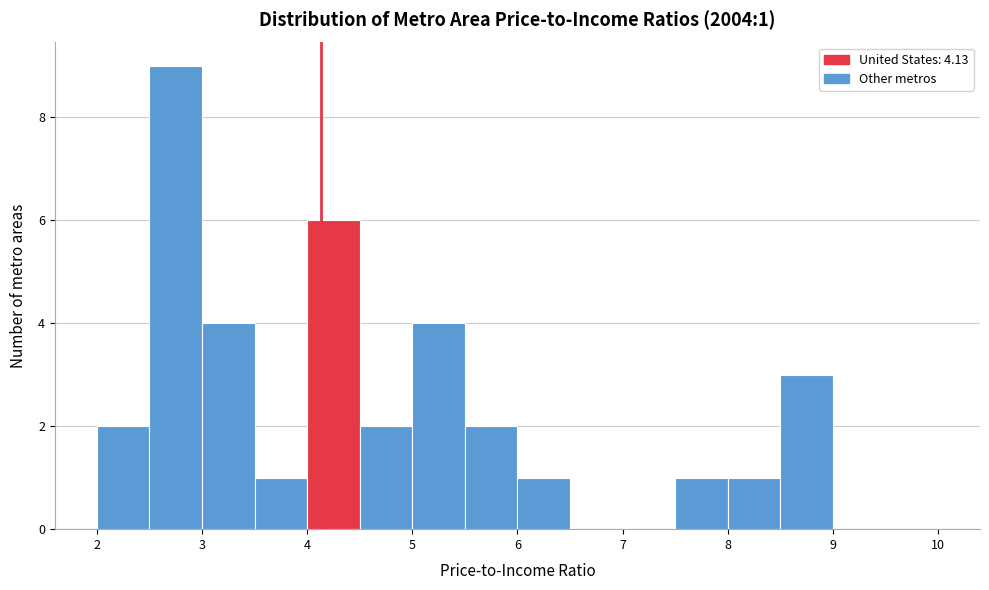

Which range on the x-axis has the tallest bar?

2.5 to 3.0